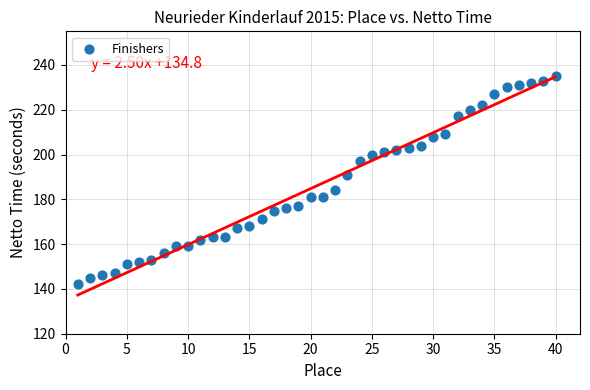

What is the range of X values (max minus min)?

39